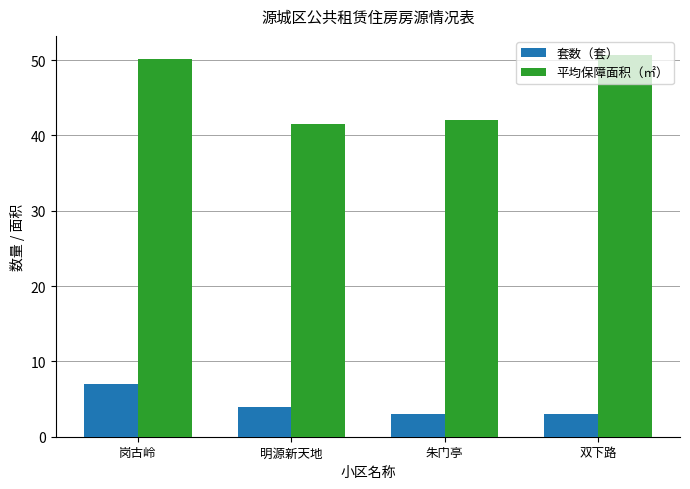

How many series are shown in this chart?

2